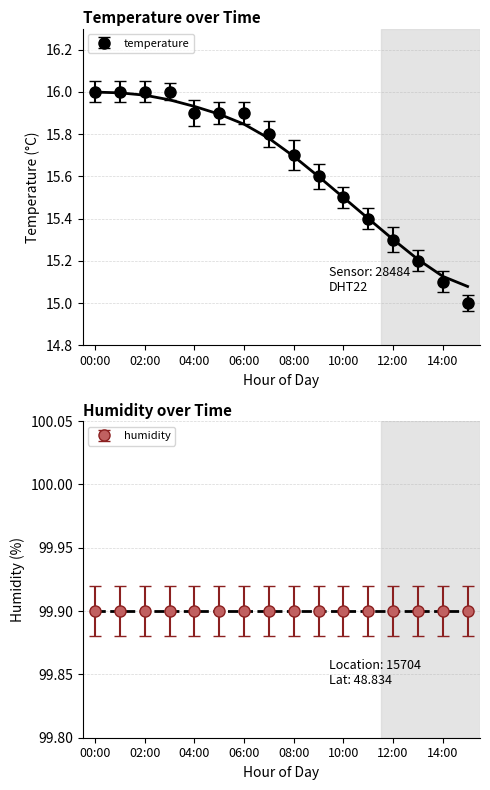

What position from the right is 12:00?

4